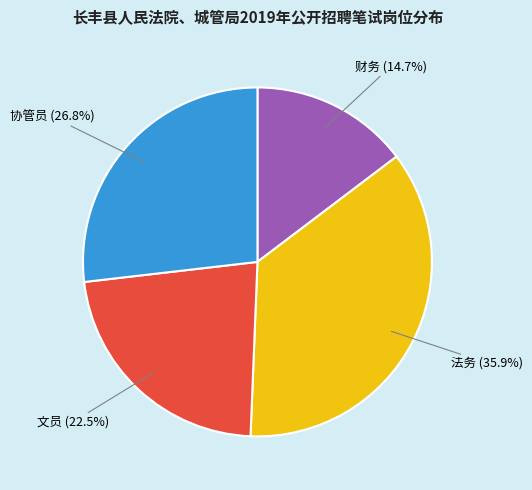

Count the number of slices in the pie.

4